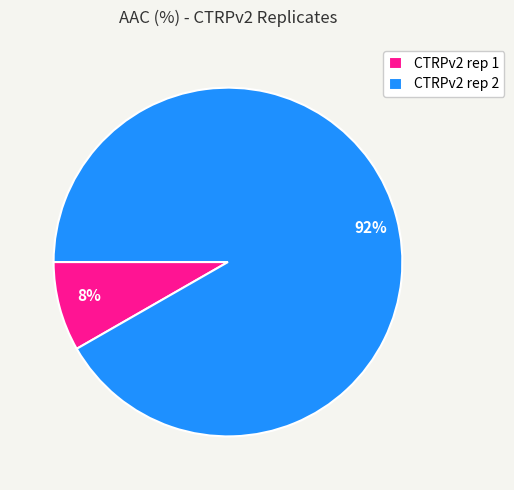

Combined, do CTRPv2 rep 1 and CTRPv2 rep 2 account for over 50%?

Yes